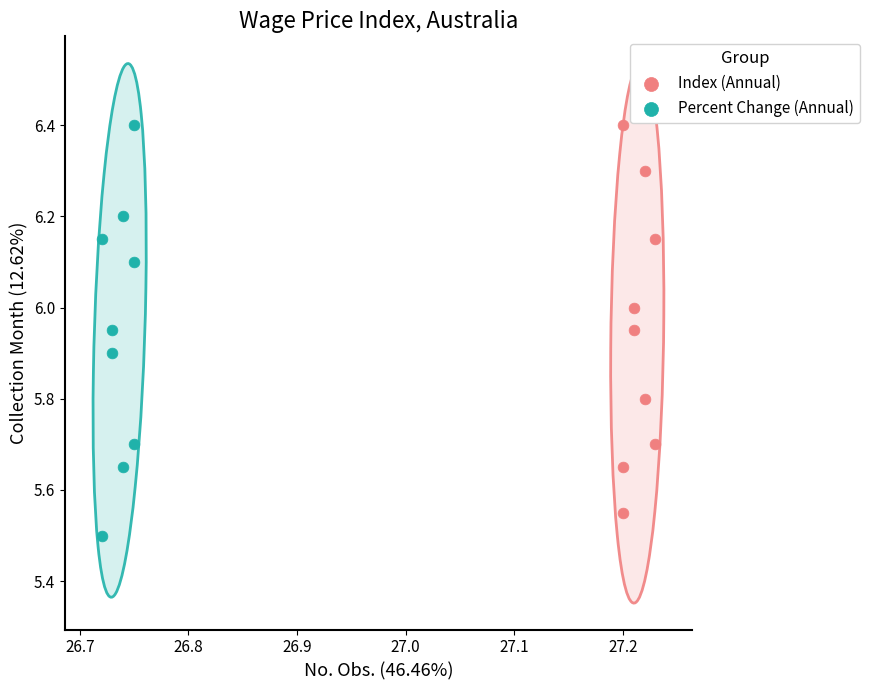

Which series has the largest Y range (max minus min)?

Percent Change (Annual)